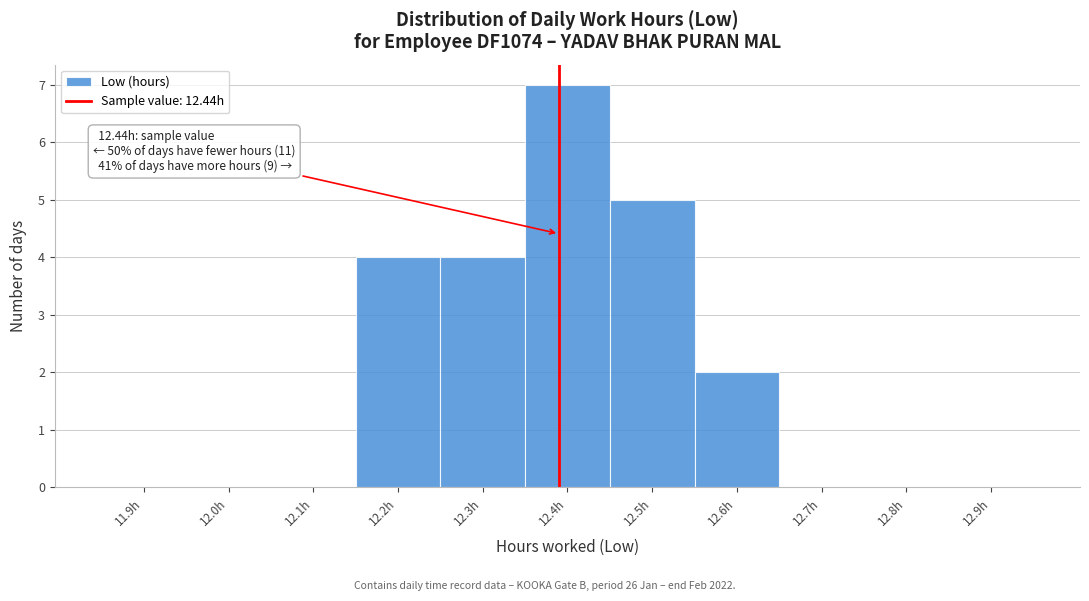

Reading right to left, what are all the values shown in this chart?

12.9h=0	12.8h=0	12.7h=0	12.6h=2	12.5h=5	12.4h=7	12.3h=4	12.2h=4	12.1h=0	12.0h=0	11.9h=0